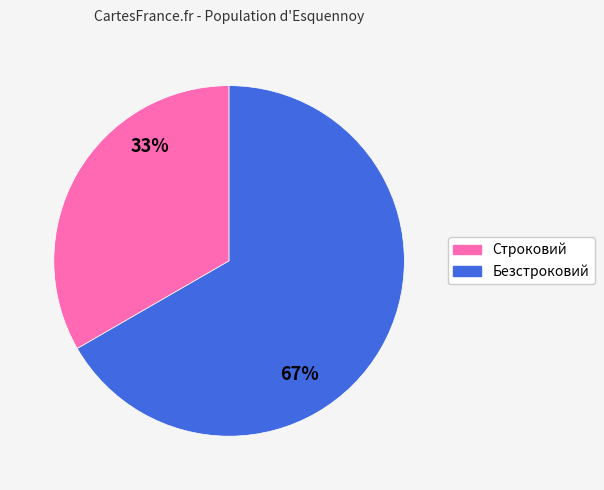

True or false: Безстроковий accounts for 56% of the total.

False